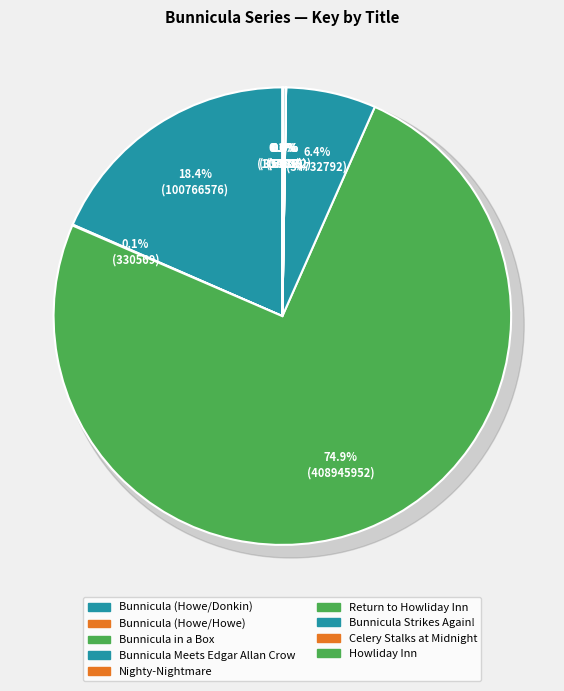

Which slice represents more than half of the pie?

Bunnicula in a Box